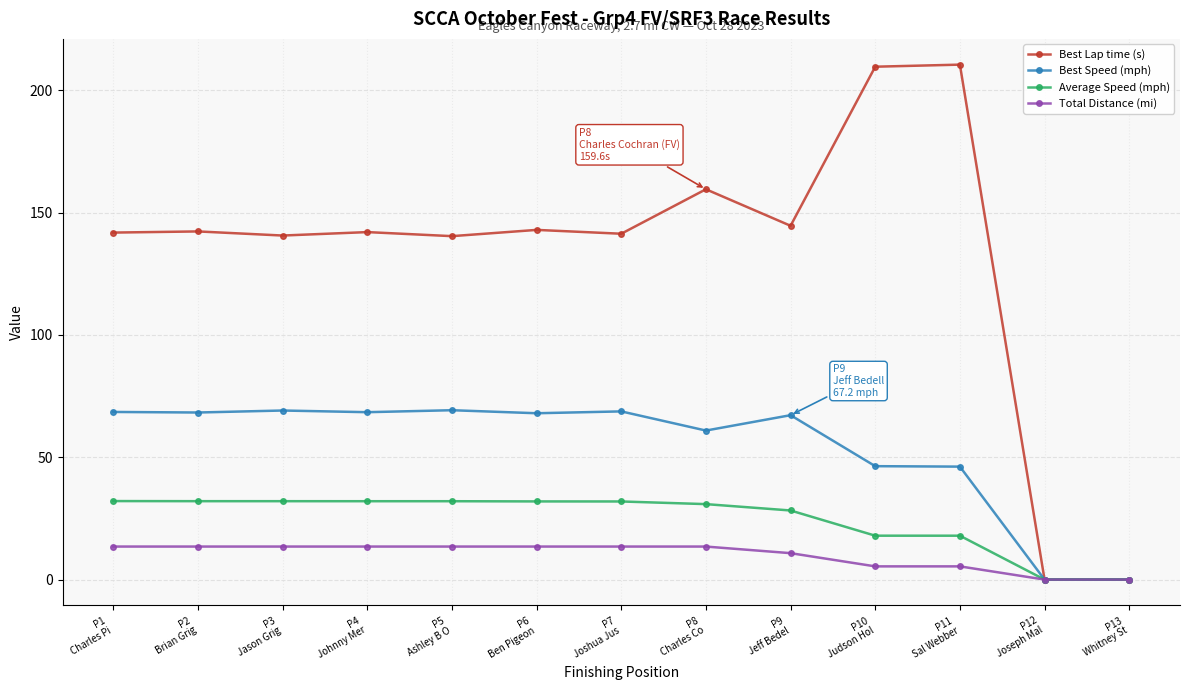

Which series has the largest range (max minus min)?

Best Lap time (s)